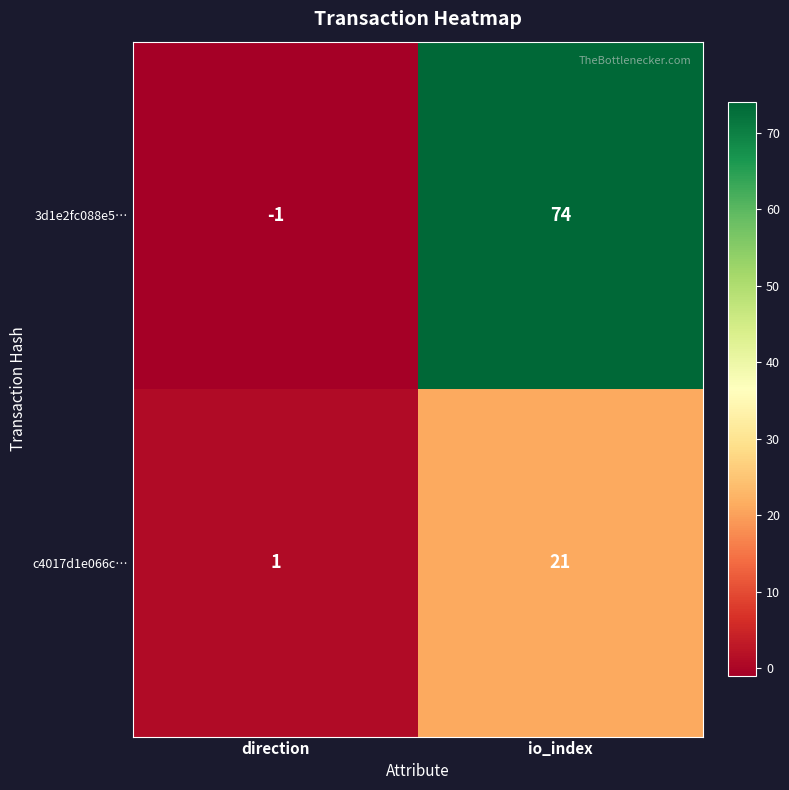

The value of 3d1e2fc088e5… at io_index is 74. True or false?

True